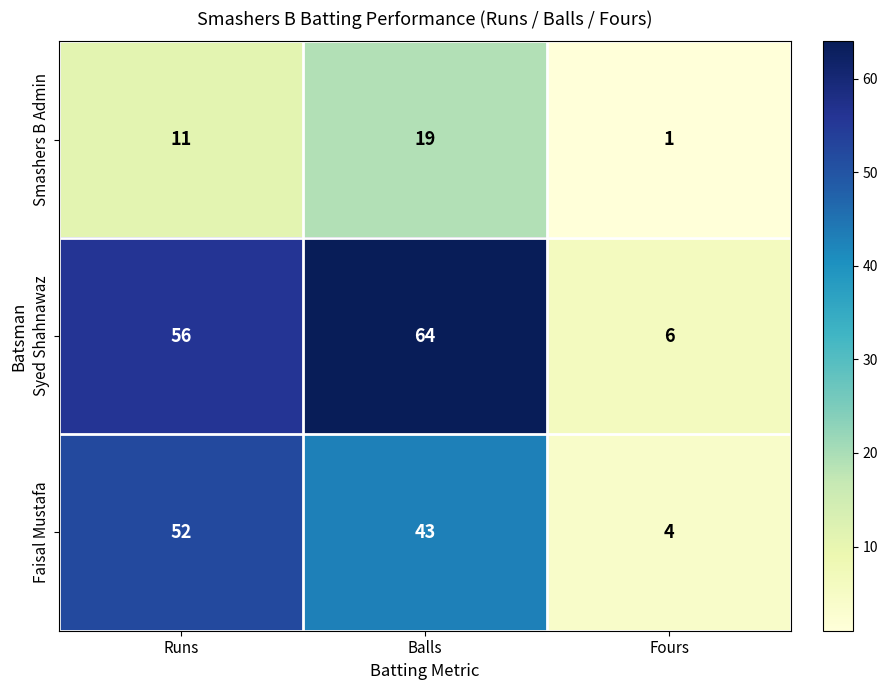

Which label corresponds to the largest value in the chart?

Balls